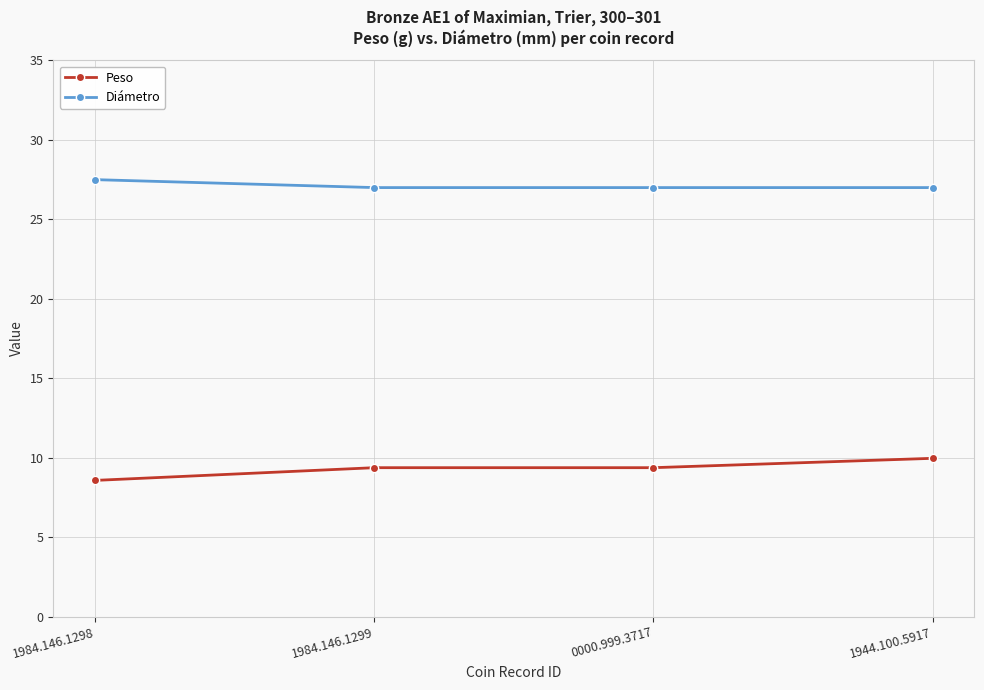

What is the total value across all series at 1944.100.5917?

37.0